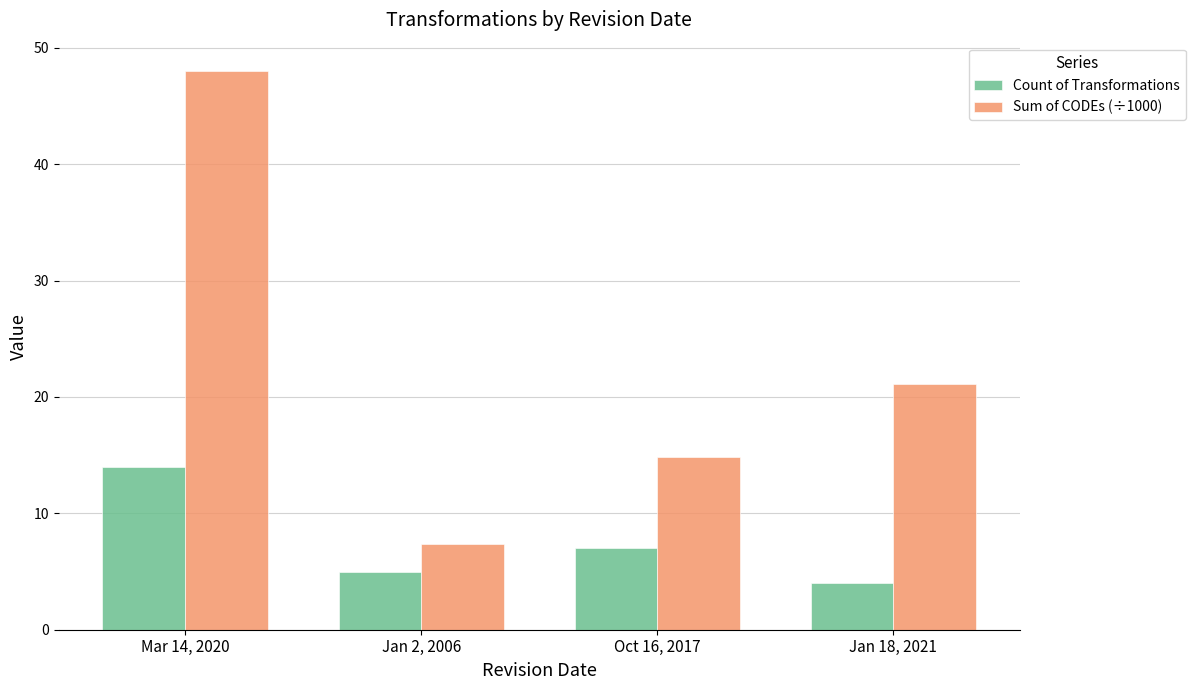

What is the label of the 4th bar from the left?

Jan 18, 2021